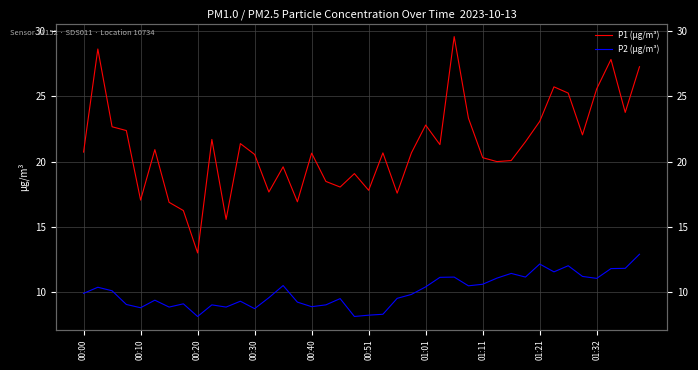

Count the number of categories in the chart.

40